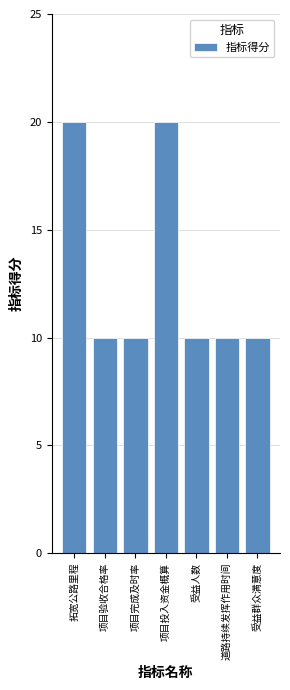

What is the smallest value displayed?

10